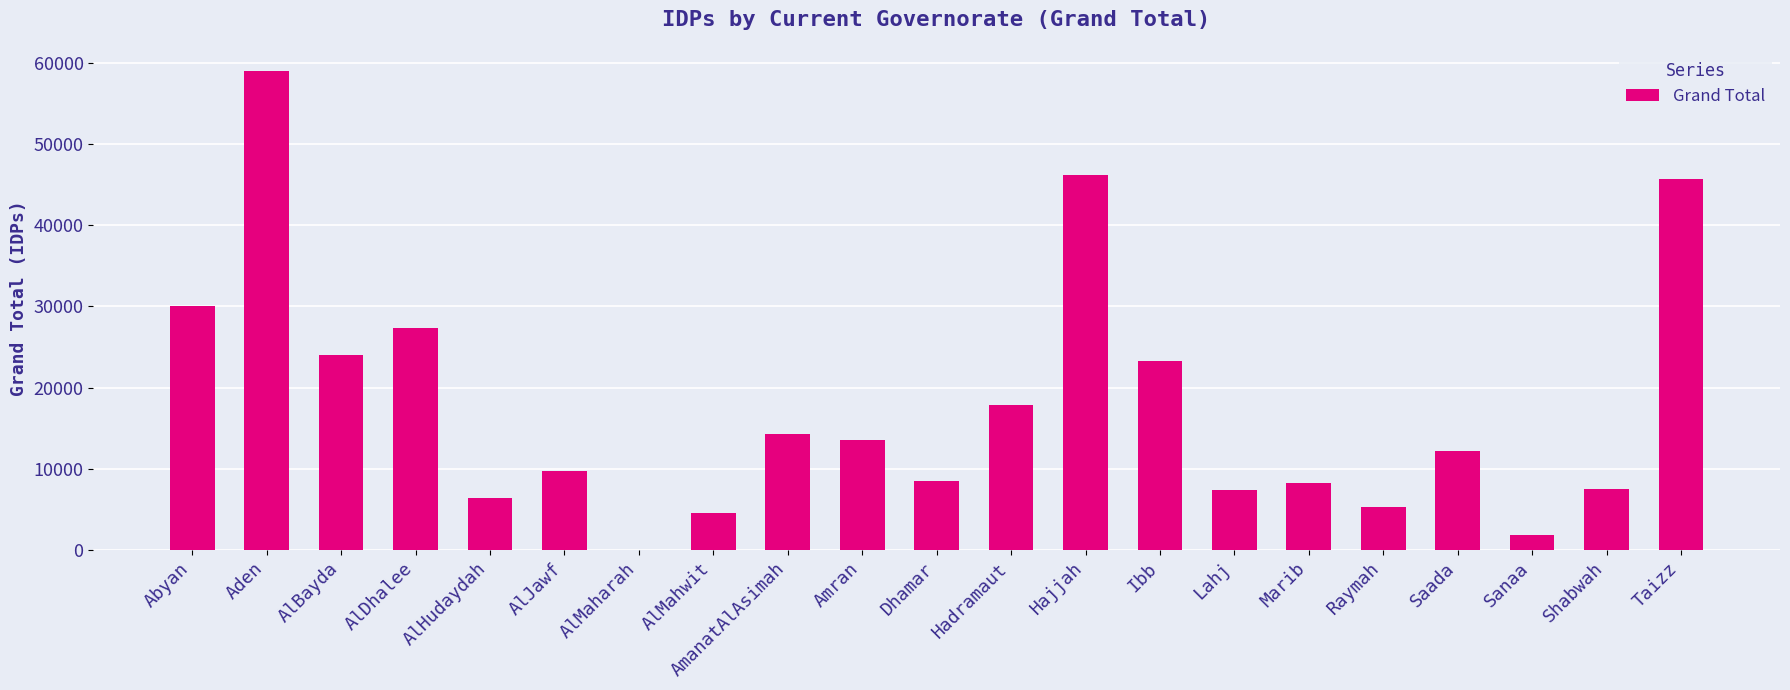

Is it true that the value at Hajjah is 46245.0?

True